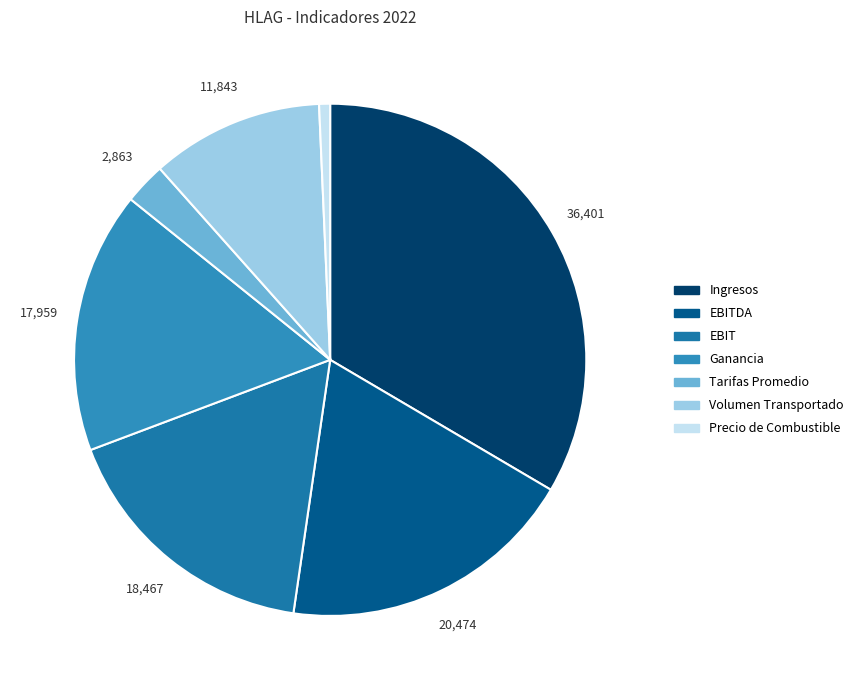

Count the number of slices in the pie.

7